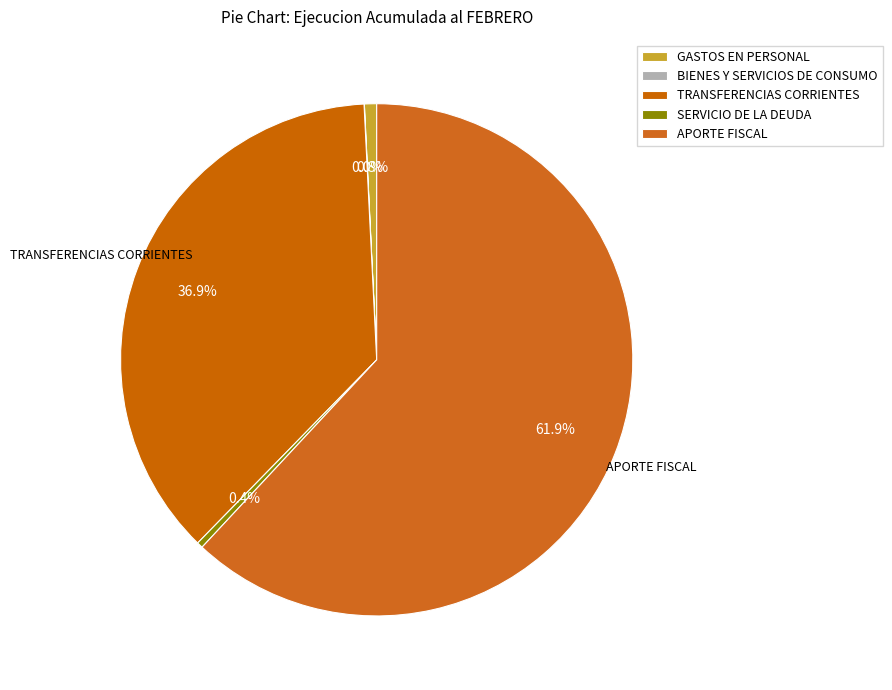

How much of the chart is everything except APORTE FISCAL?

38.1%